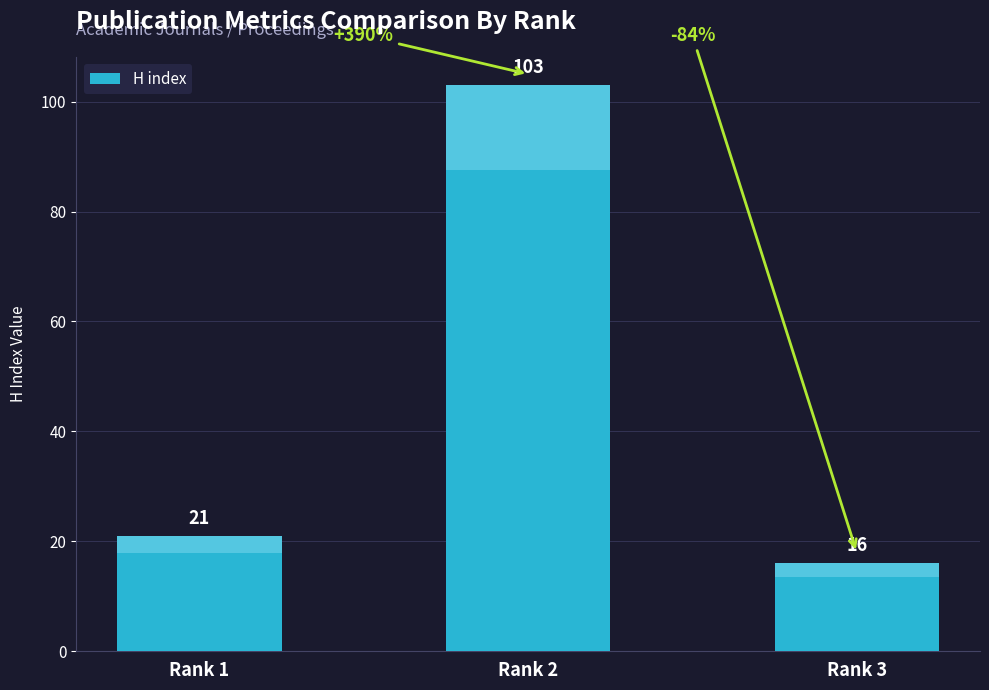

What is the ratio of the value at Rank 2 to the value at Rank 1?

4.9